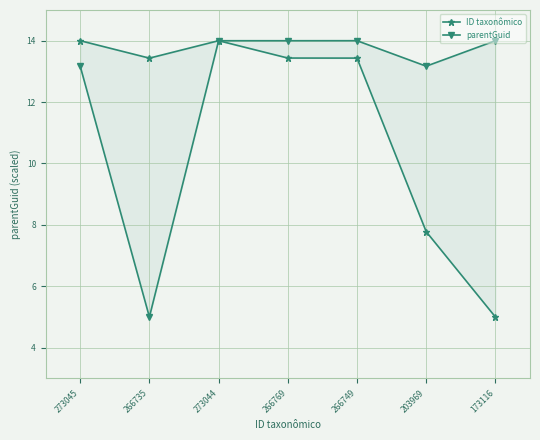

What is the label of the 2nd point from the right?

203969